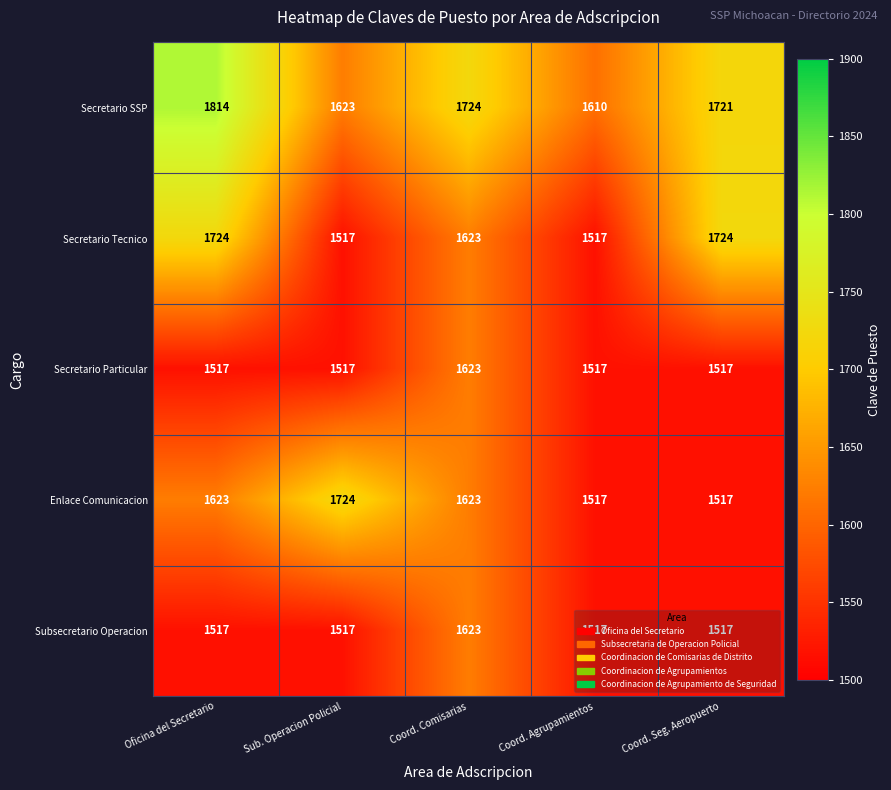

What is the highest value of the Enlace Comunicacion series?

1724